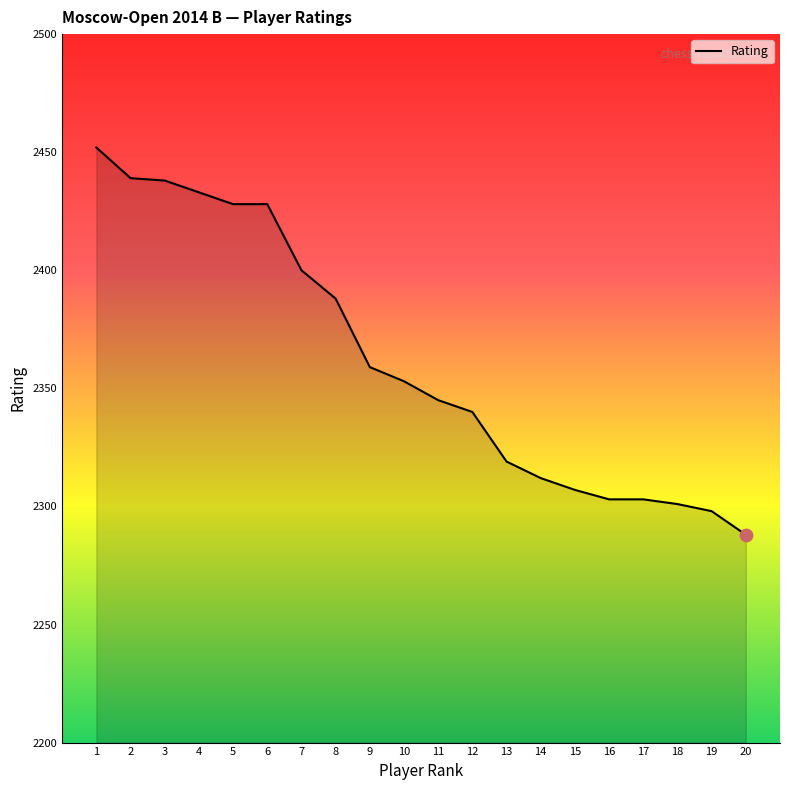

Between 1 and 20, which is larger?

1